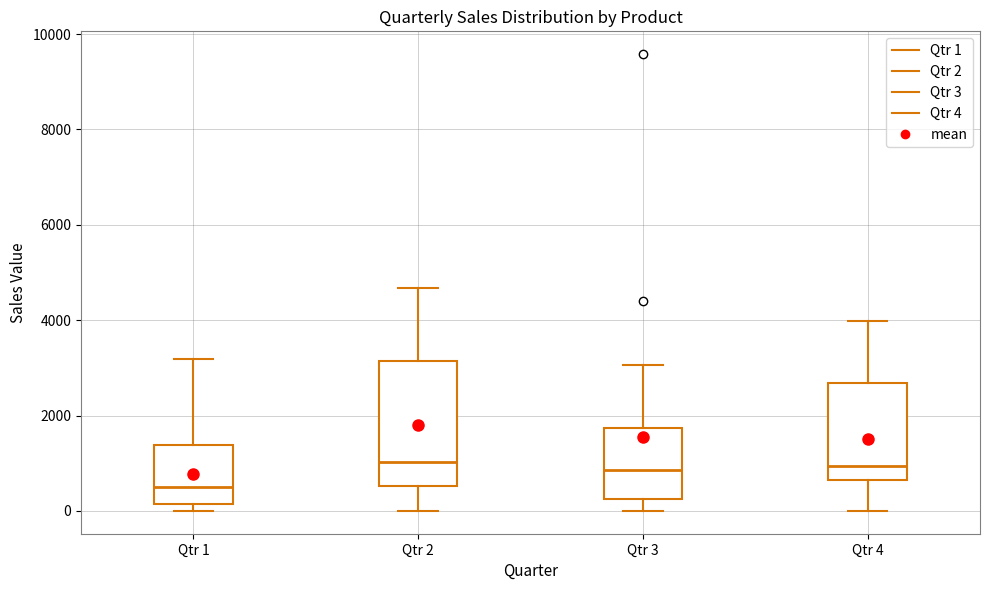

Reading left to right, read every box against the y-axis: the position of its median line, the range the box covers, and the ends of its whiskers. The values are not printed on the chart, so give them approximately, as read against the axis.

Qtr 1: median 400, box 200 to 1400, whiskers 0 to 3200
Qtr 2: median 1000, box 600 to 3200, whiskers 0 to 4600
Qtr 3: median 800, box 200 to 1800, whiskers 0 to 3000
Qtr 4: median 1000, box 600 to 2600, whiskers 0 to 4000